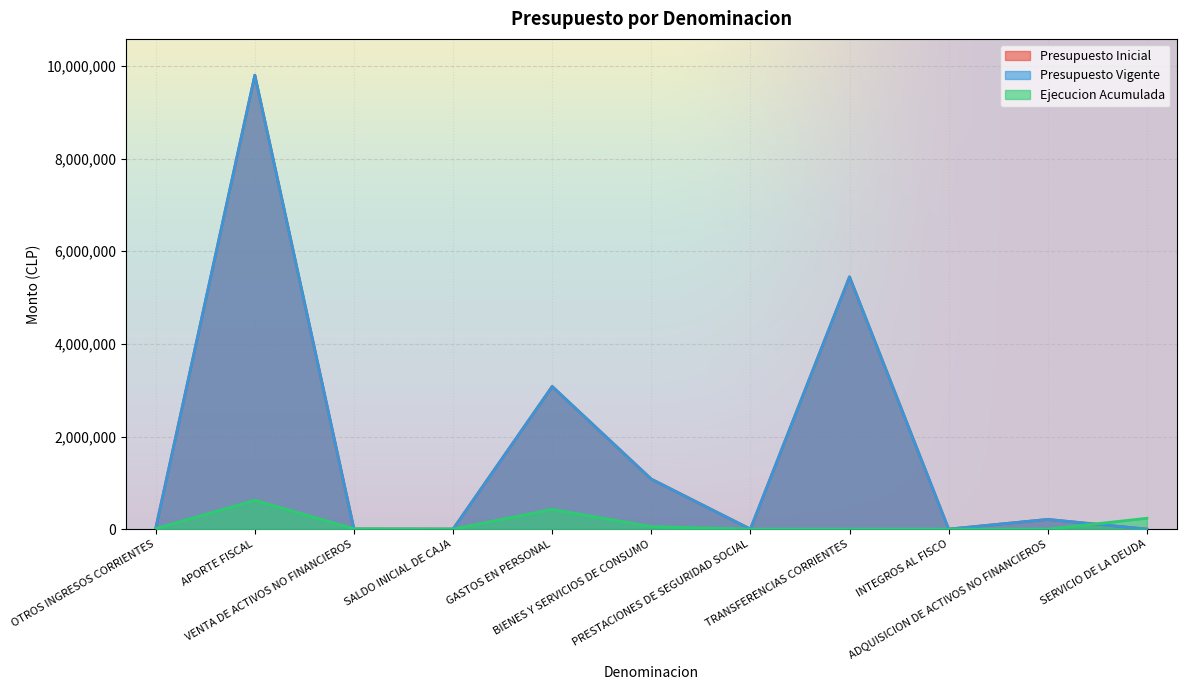

What is the difference between the Ejecucion Acumulada values at INTEGROS AL FISCO and BIENES Y SERVICIOS DE CONSUMO?

54162